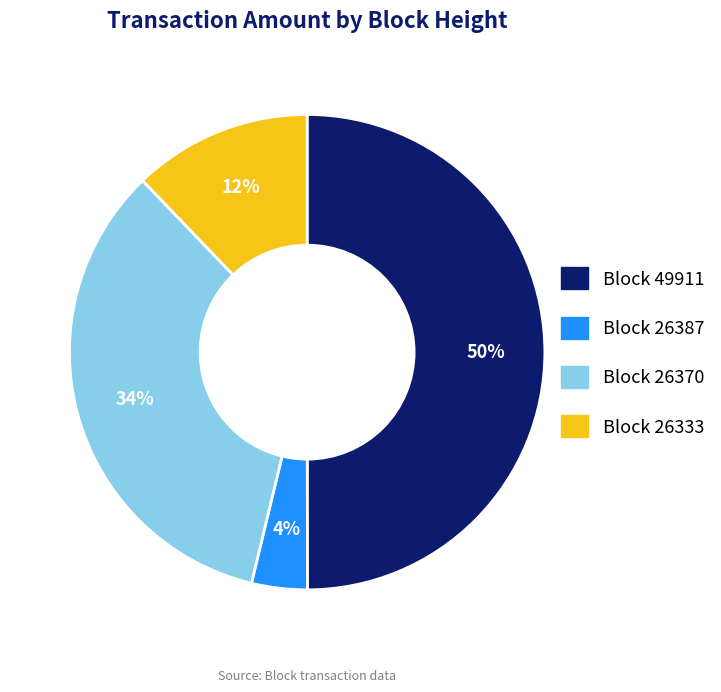

To the nearest percent, what is the difference between the largest and smallest slice percentages?

46%